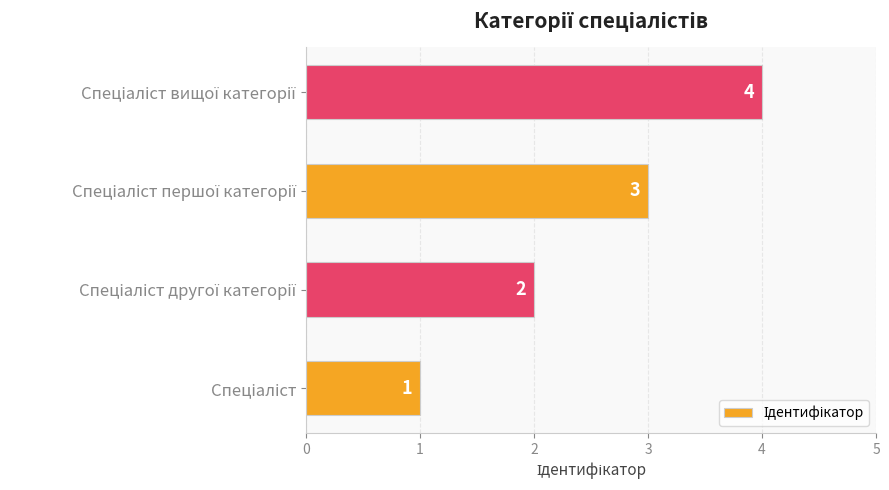

Count the values in the range 2 to 4.

3